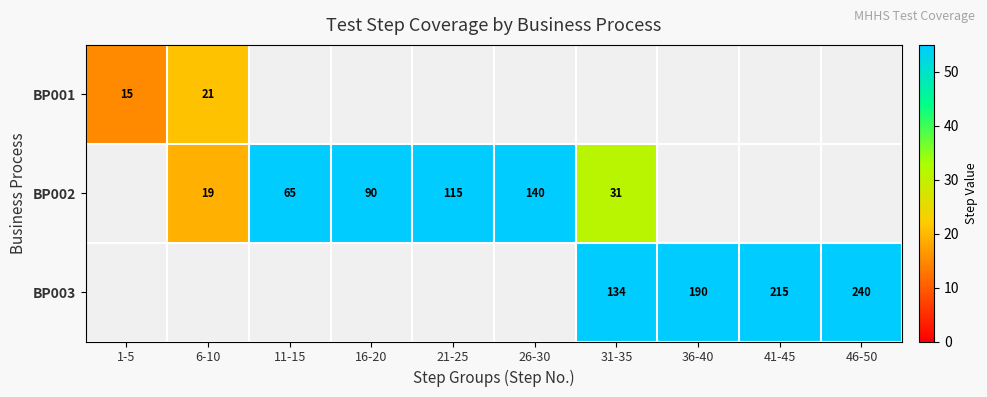

The value of BP003 at 36-40 is 190. True or false?

True